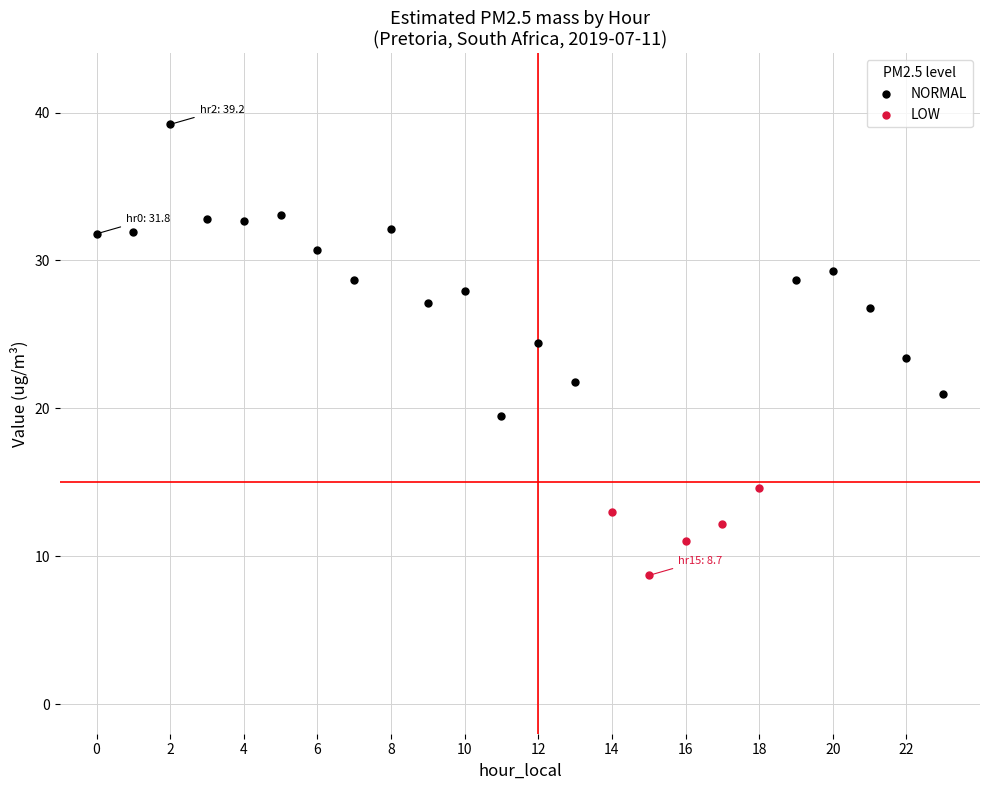

Which series contains the highest Y value?

NORMAL